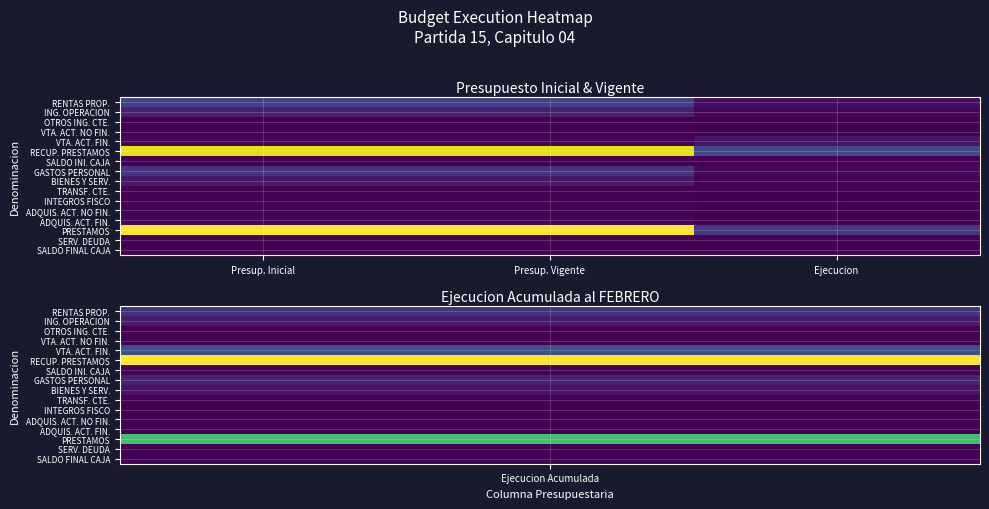

At which category does the chart reach its peak across all series?

Presup. Inicial